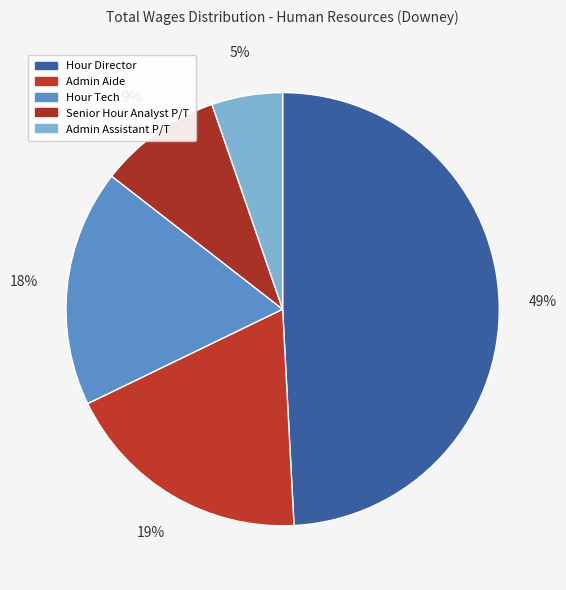

Is it true that Admin Assistant P/T is 5% of the pie?

True